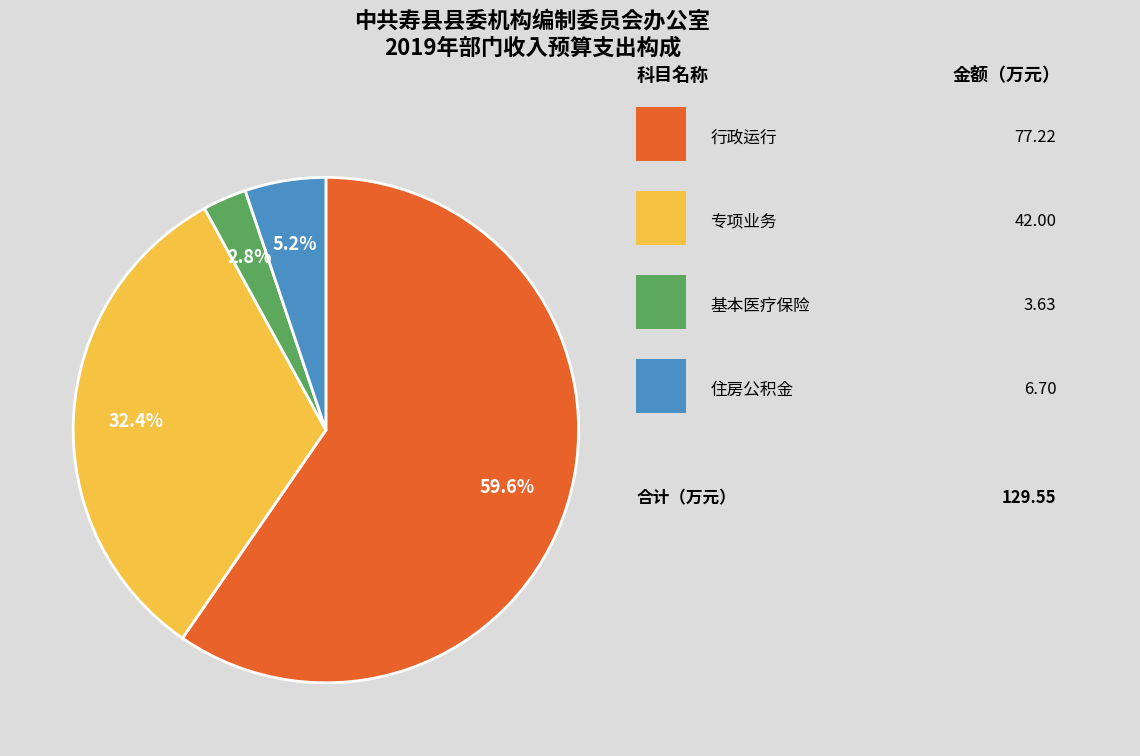

Is there any slice that represents more than half of the pie?

Yes